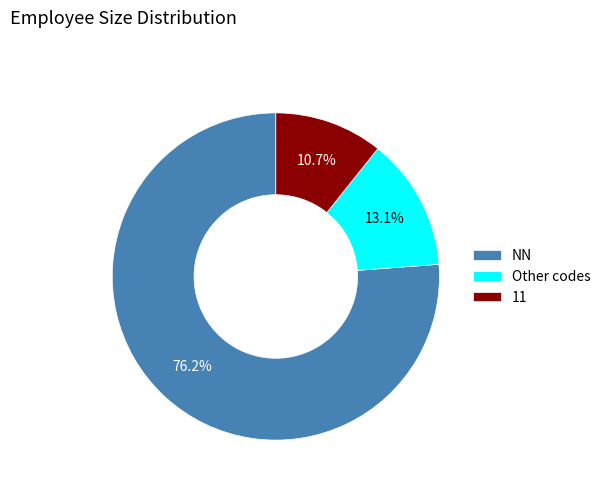

What is the largest slice in the pie chart?

NN